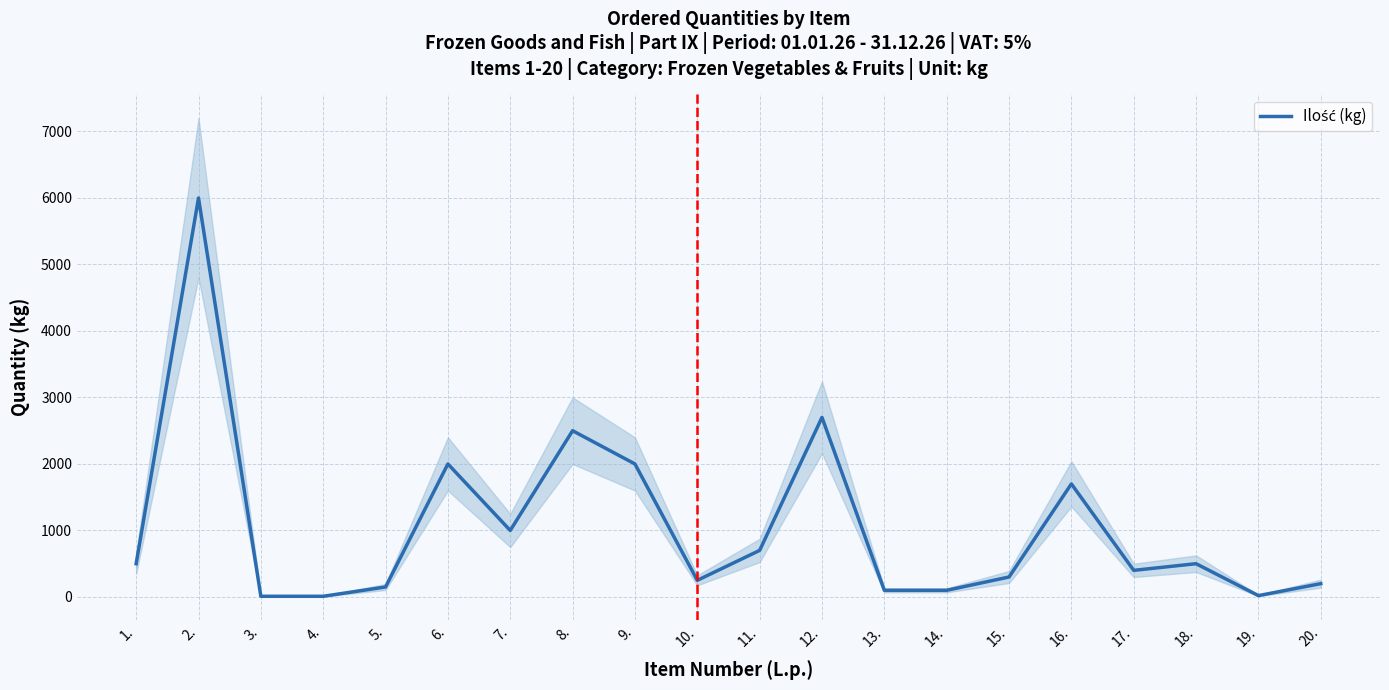

Reading left to right, extract all data points from this chart.

500	6000	10	10	150	2000	1000	2500	2000	250	700	2700	100	100	300	1700	400	500	20	200